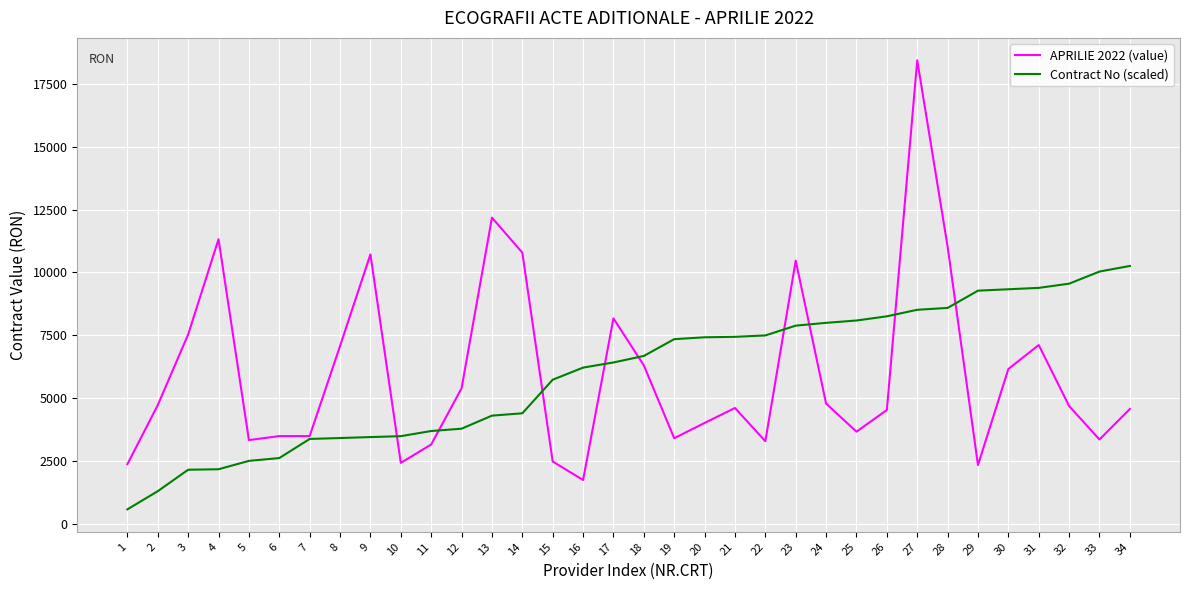

The value of APRILIE 2022 (value) at 20 is 2293.6. True or false?

False